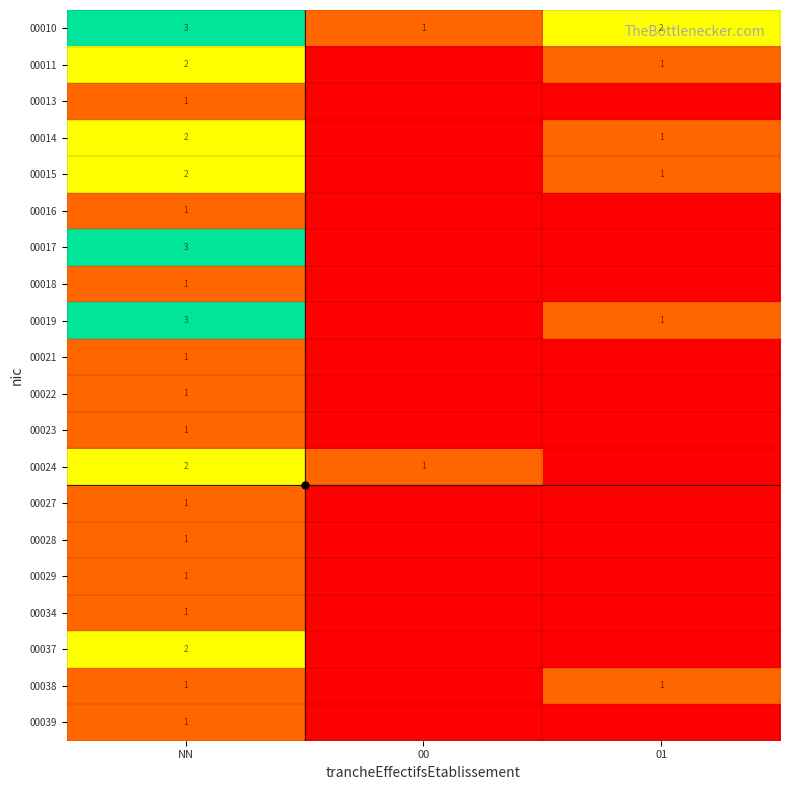

The 00015 series shows 1 at 01. True or false?

True